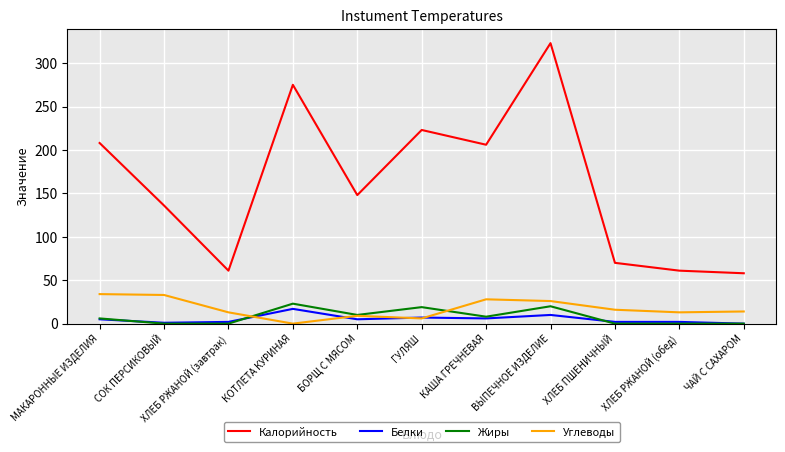

True or false: Белки and Углеводы cross at least once.

True